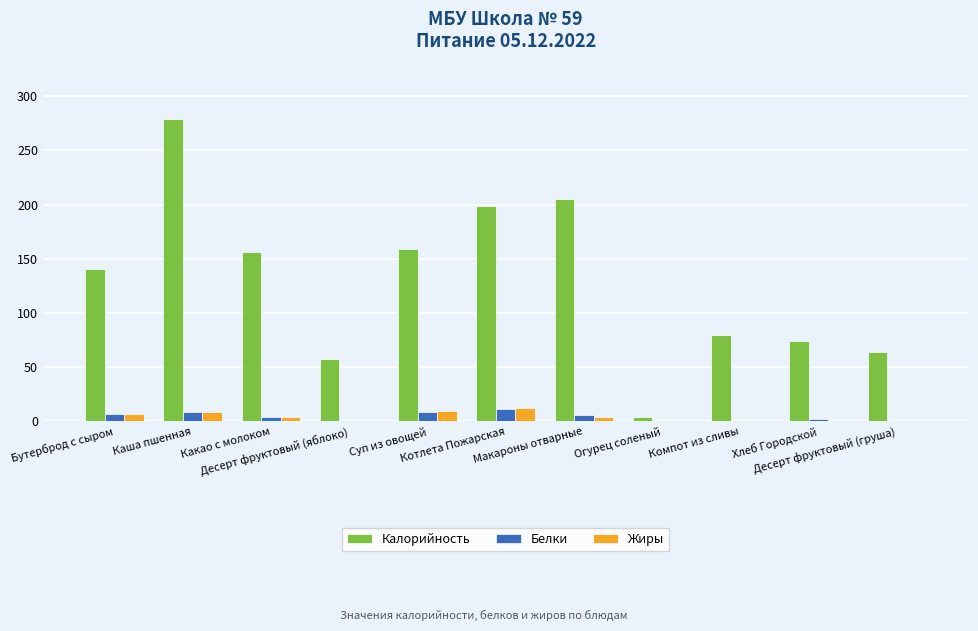

What is the sum of all Калорийность values?

1417.8